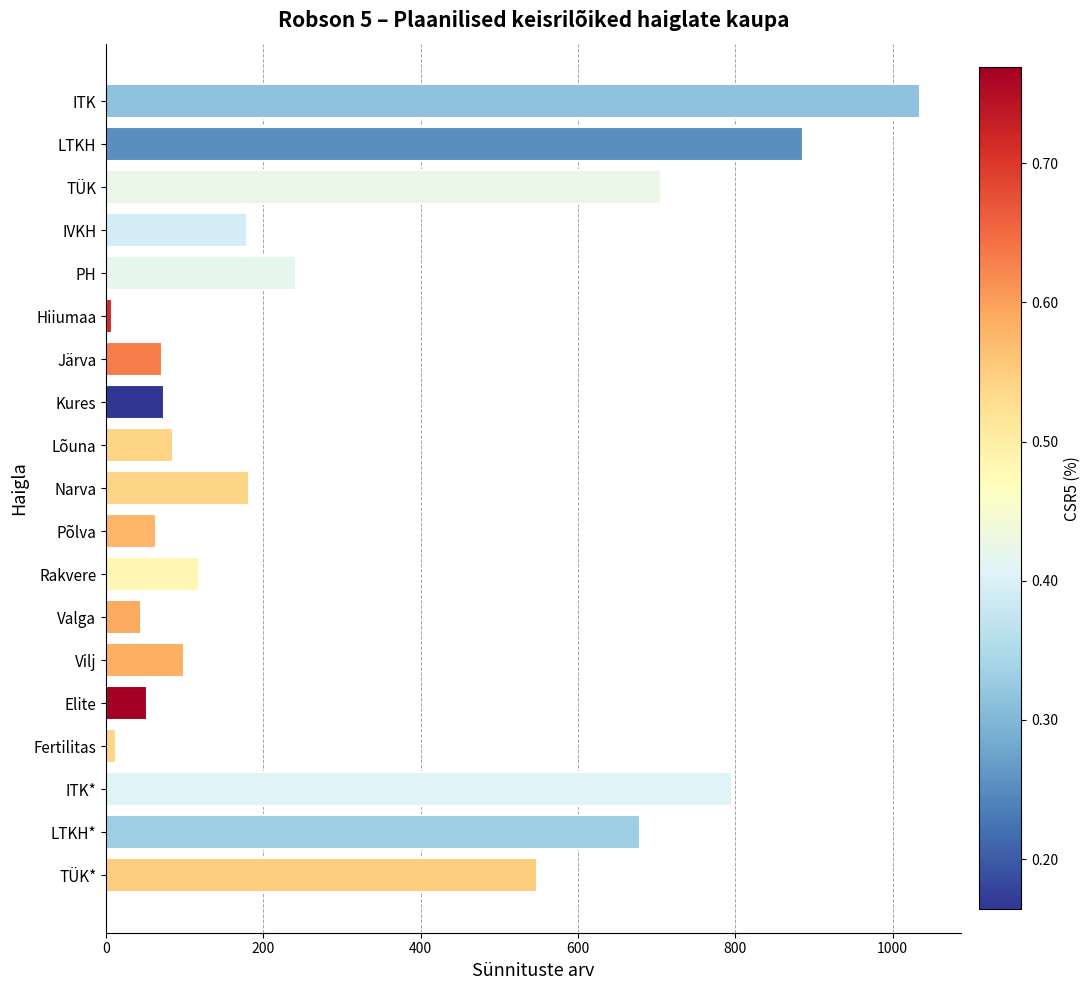

What is the greatest value displayed?

1035